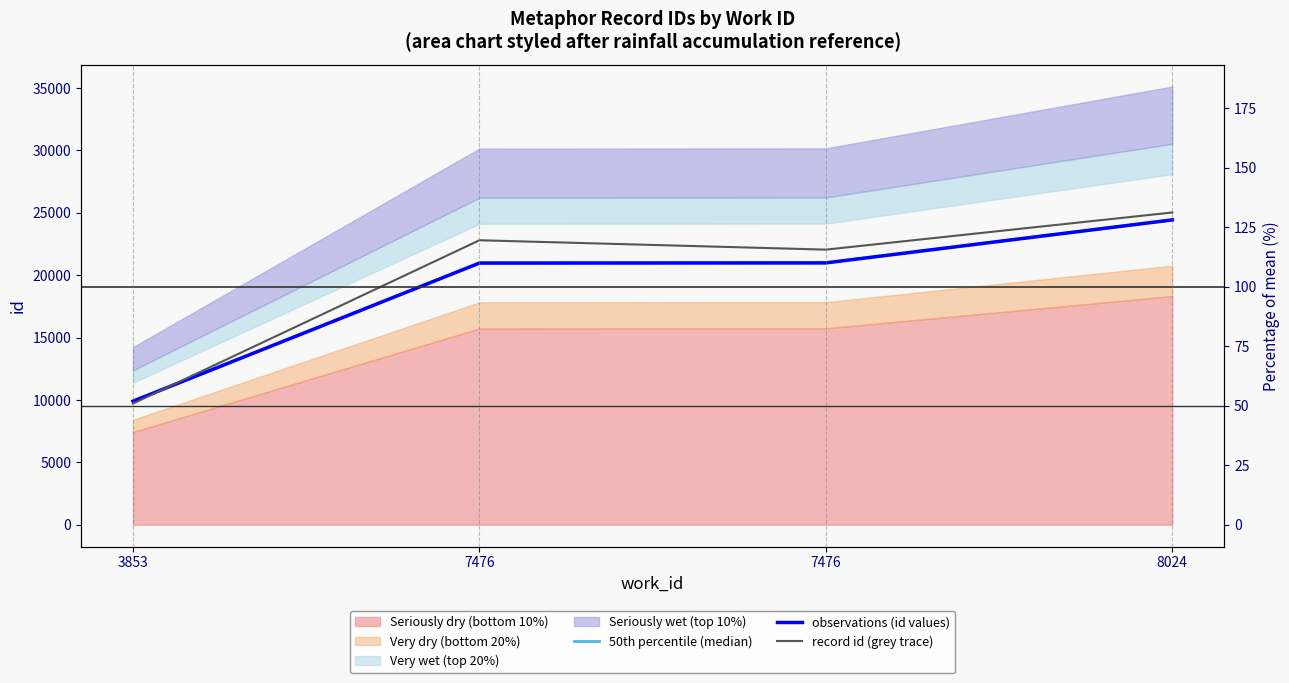

Reading left to right, what are all the values shown in this chart?

50th percentile (median): 9899.0	20970.0	20984.0	24428.0
observations (id values): 9899.0	20970.0	20984.0	24428.0
record id (grey trace): 9709.9	22797.5	22046.0	25023.3